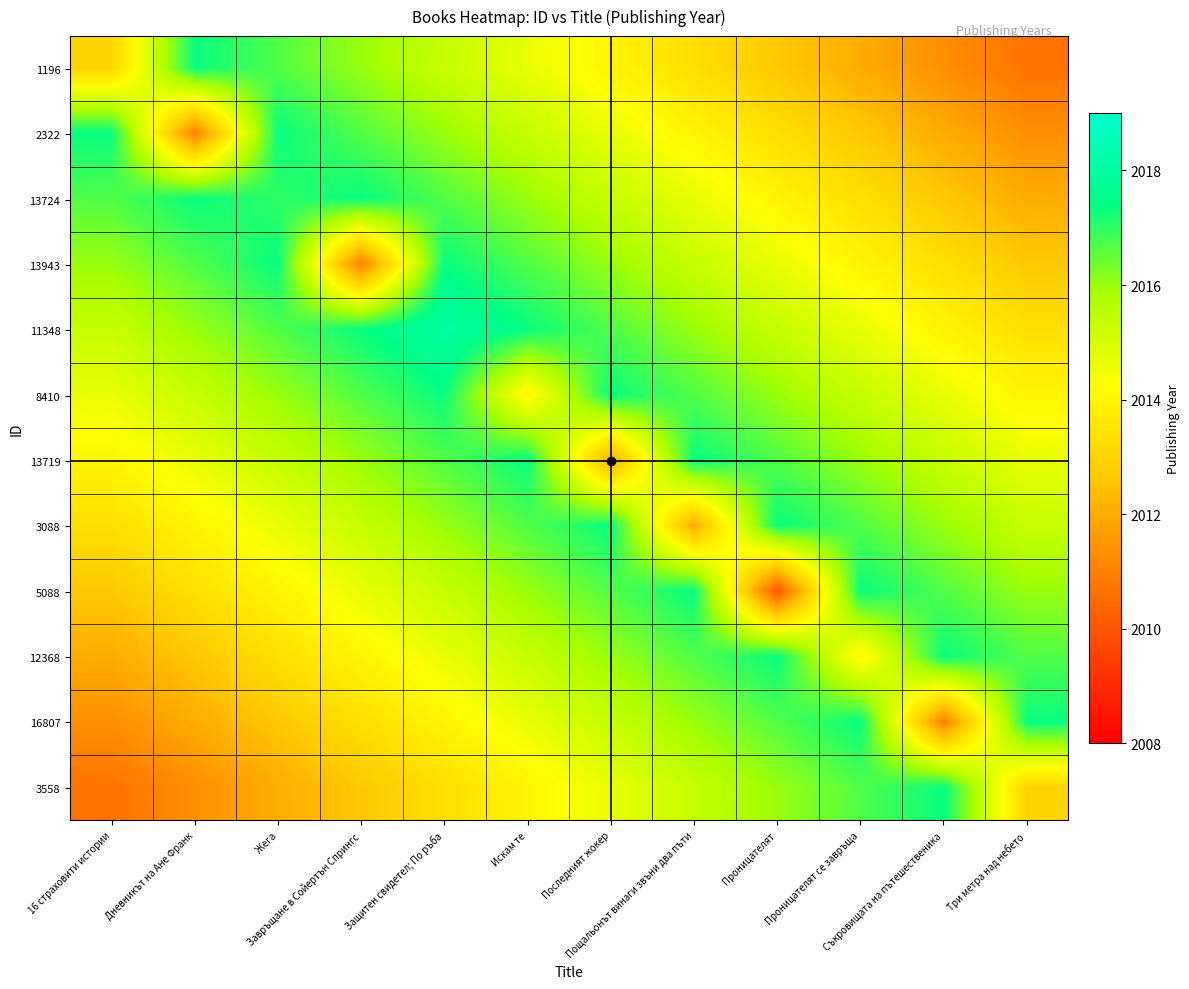

At how many categories does at least one series exceed 2013?

12